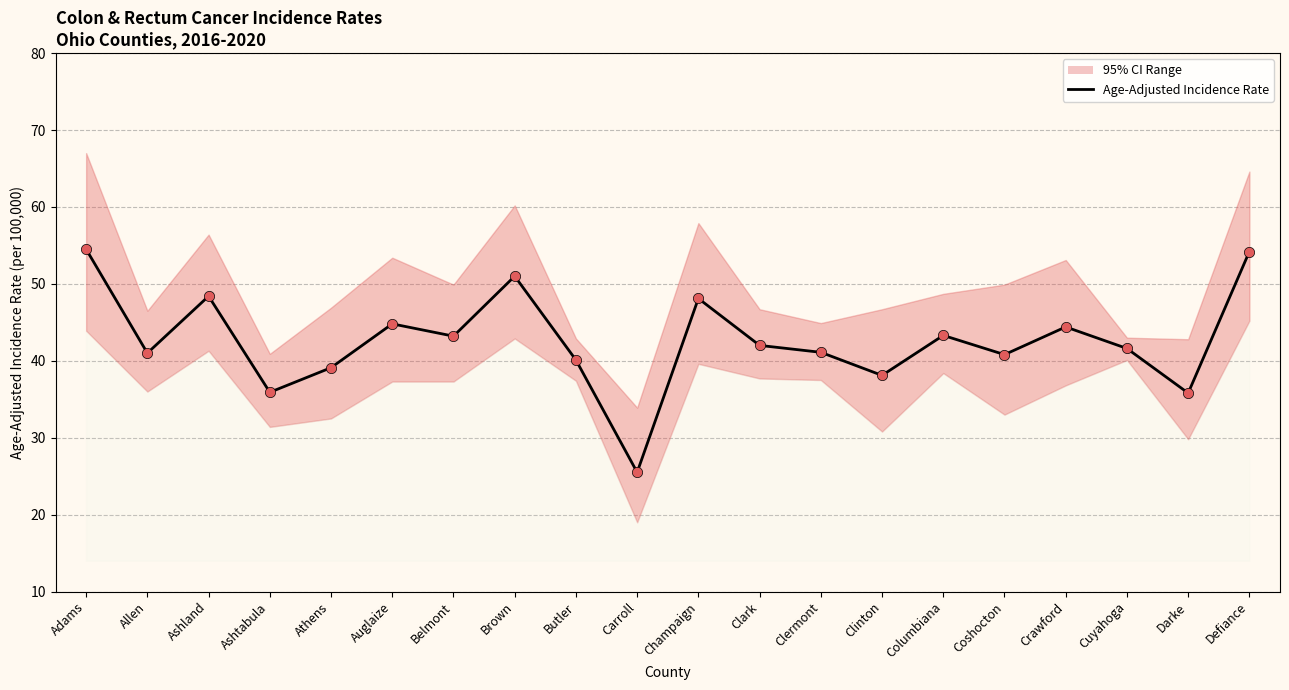

What is the ratio of the value at Clark to the value at Belmont?

1.0